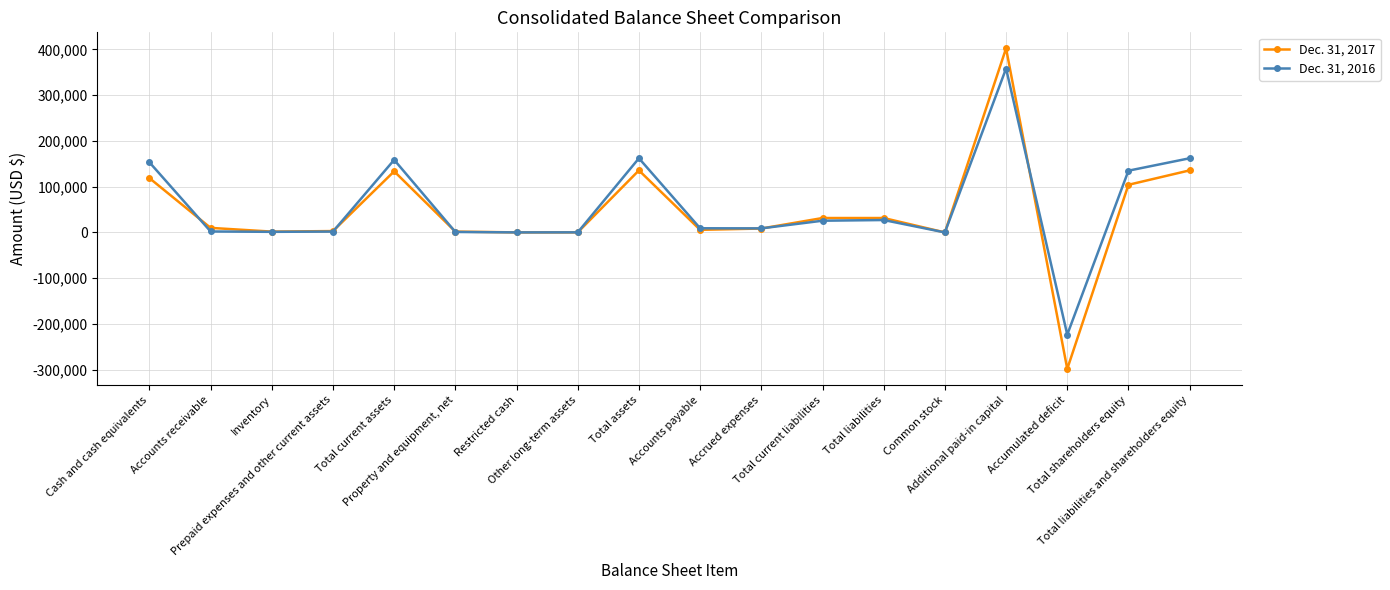

What is the difference between the highest and lowest values at Total current liabilities?

5892